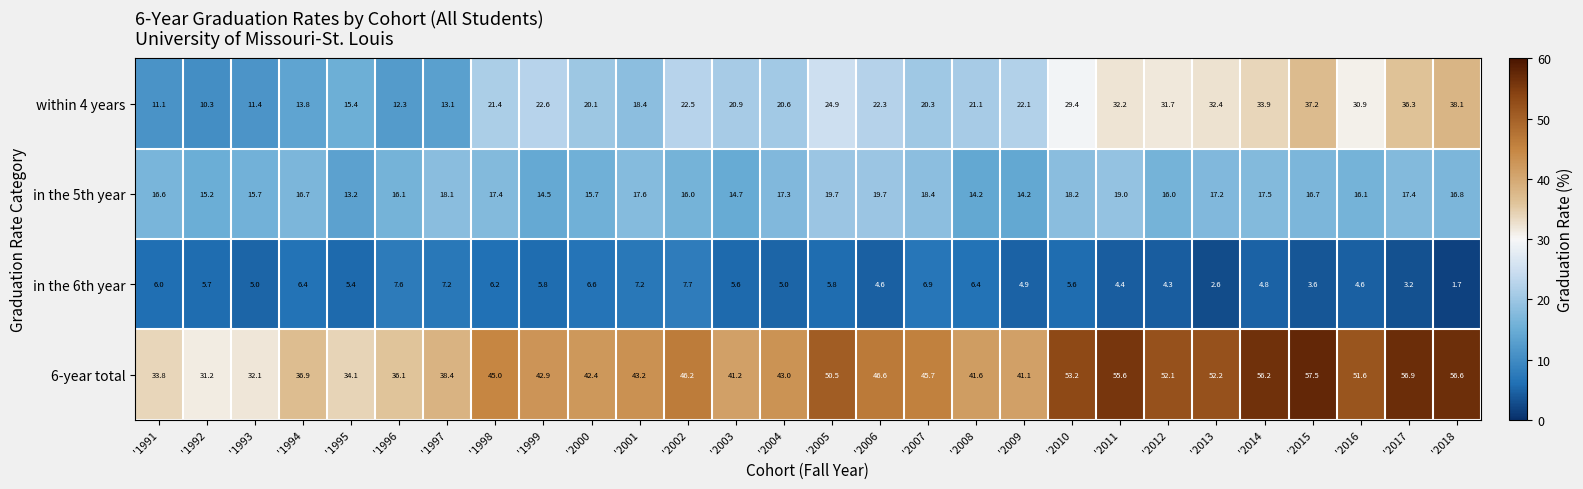

Rank the series by their maximum value, from lowest to highest.

in the 6th year, in the 5th year, within 4 years, 6-year total